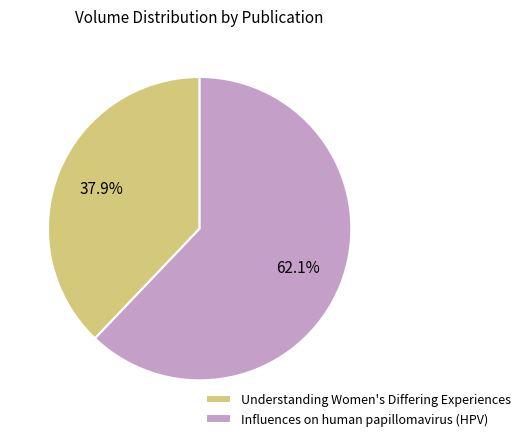

Rank the categories by value from highest to lowest.

Influences on human papillomavirus (HPV), Understanding Women's Differing Experiences